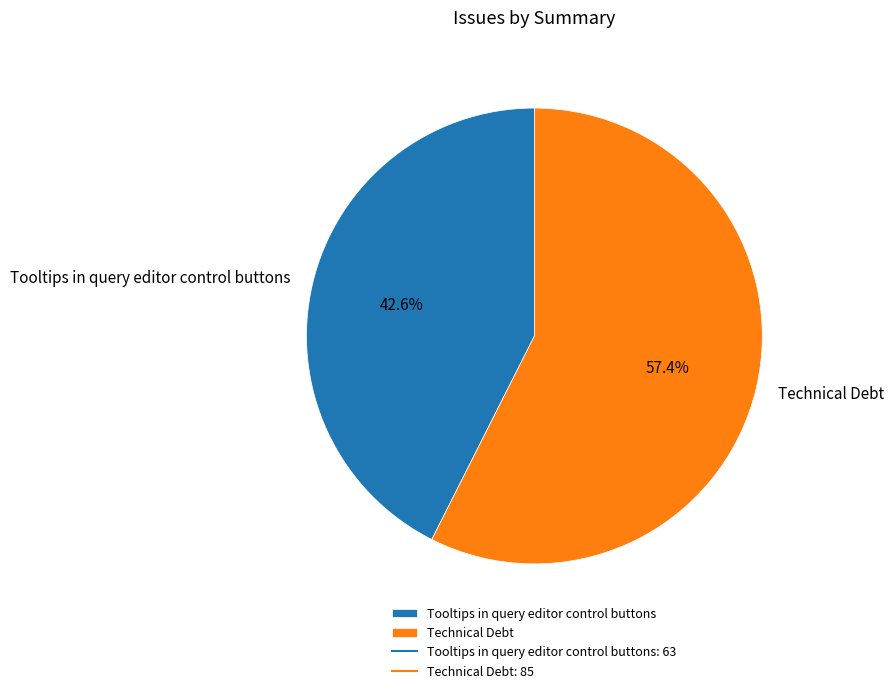

Approximately how many times larger is the value at Tooltips in query editor control buttons compared to Technical Debt?

0.7